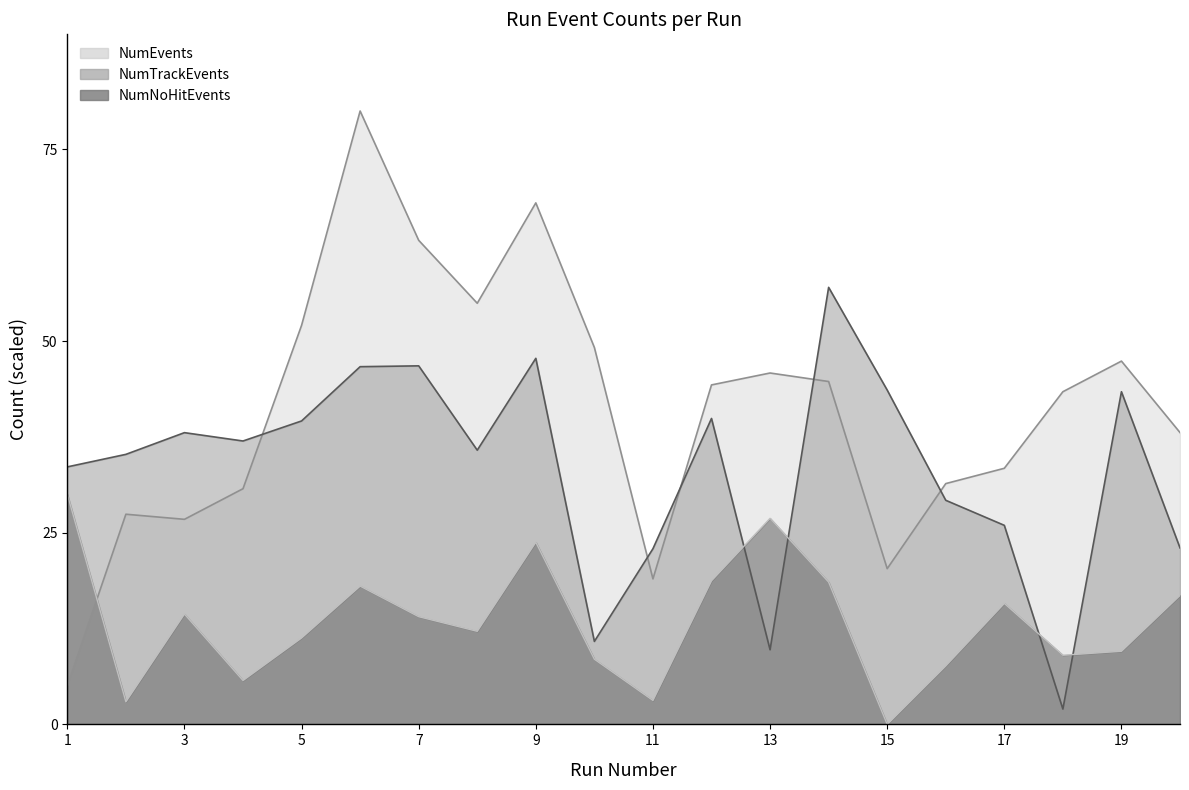

Reading right to left, extract all data points from this chart.

NumEvents: 20=38.1	19=47.4	18=43.4	17=33.4	16=31.4	15=20.3	14=44.7	13=45.8	12=44.3	11=19.0	10=49.2	9=68.0	8=54.9	7=63.1	6=80.0	5=52.0	4=30.7	3=26.7	2=27.4	1=5.0
NumTrackEvents: 20=23.0	19=43.4	18=2.0	17=26.0	16=29.2	15=43.6	14=57.0	13=9.7	12=39.9	11=22.9	10=10.8	9=47.7	8=35.8	7=46.8	6=46.7	5=39.6	4=37.0	3=38.0	2=35.2	1=33.6
NumNoHitEvents: 20=16.8	19=9.5	18=9.0	17=15.8	16=7.6	15=0.0	14=18.6	13=26.9	12=18.7	11=3.1	10=8.5	9=23.8	8=12.1	7=14.0	6=18.0	5=11.3	4=5.7	3=14.4	2=2.9	1=30.0